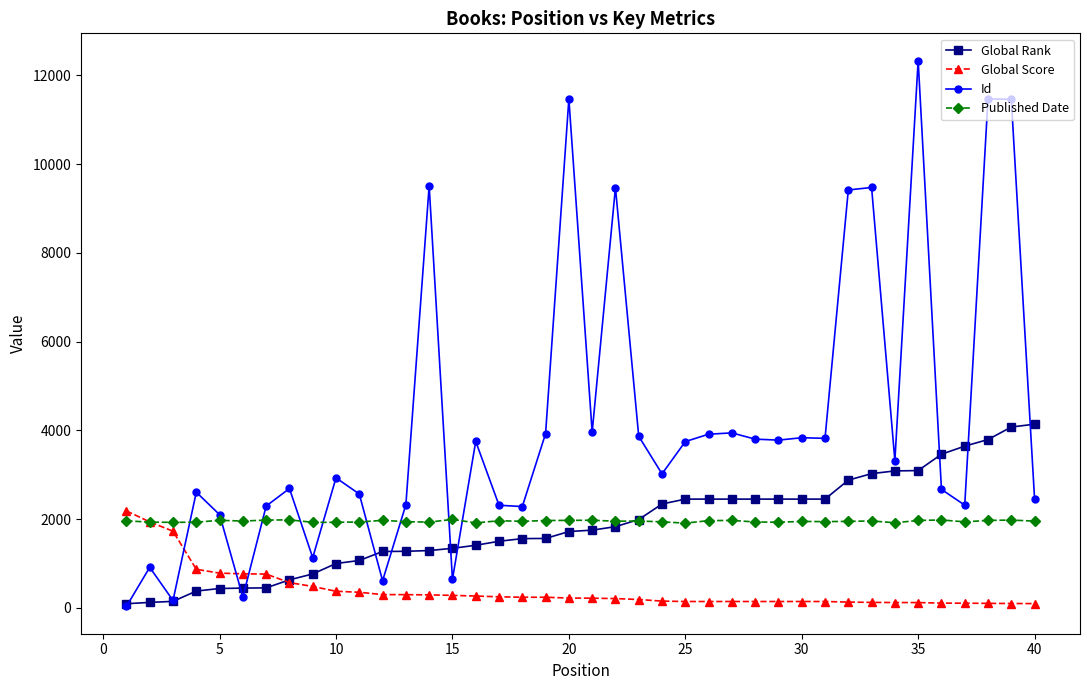

True or false: Id and Global Score intersect in this chart.

True